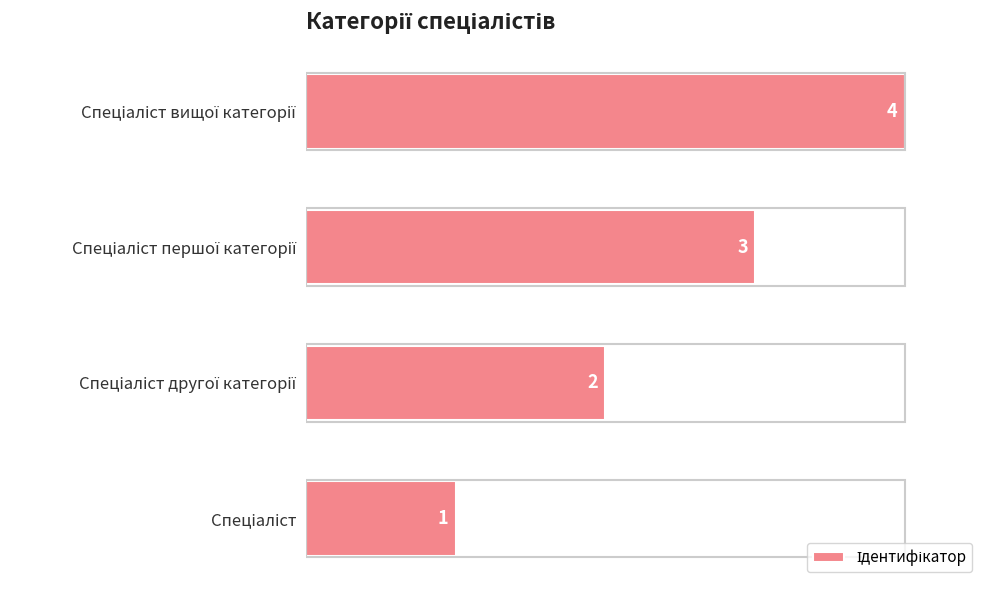

What is the difference between the maximum and minimum values?

3